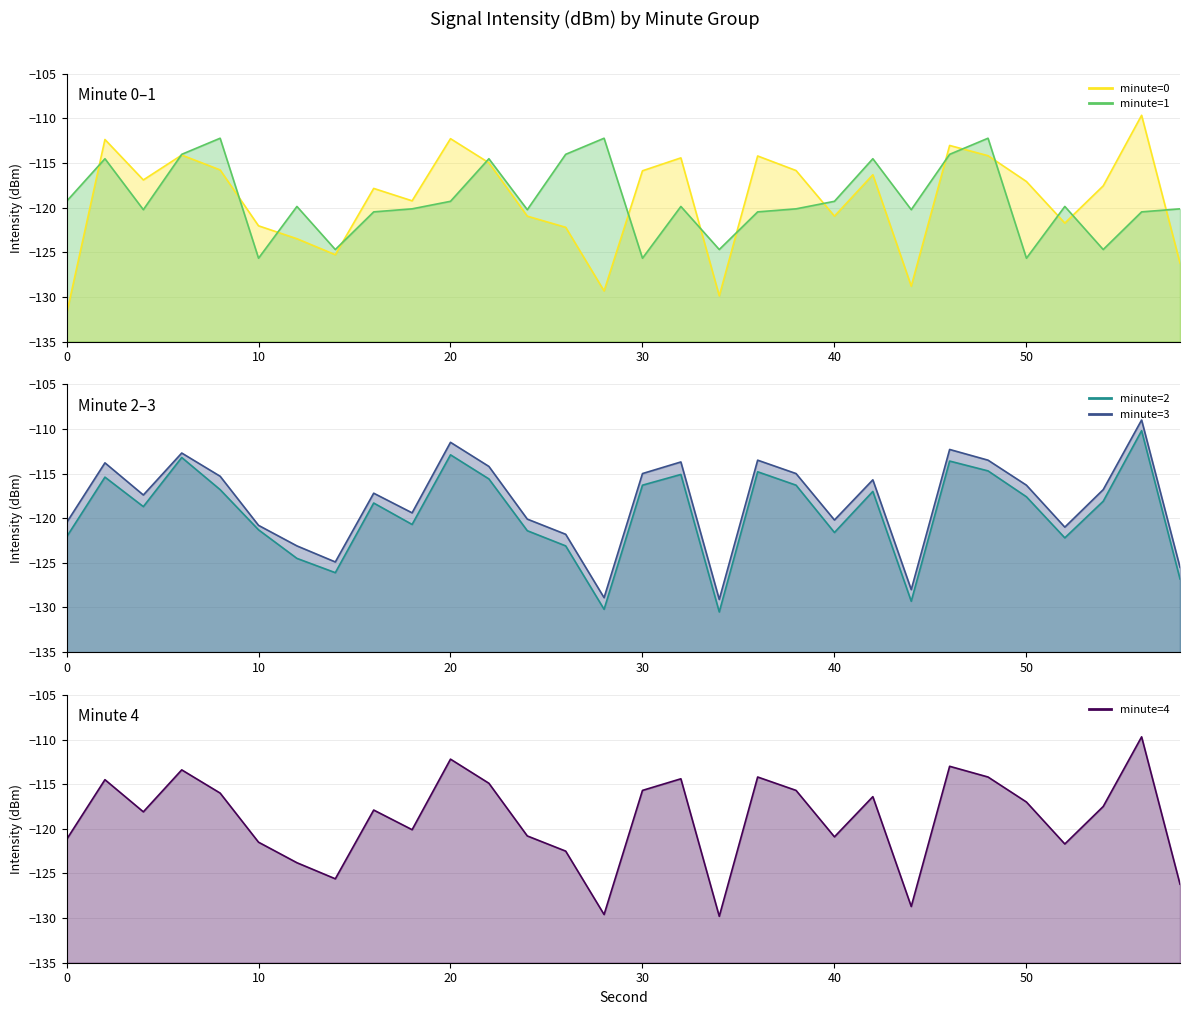

What is the difference between the maximum and minimum values in the minute=3 (line) series?

20.1